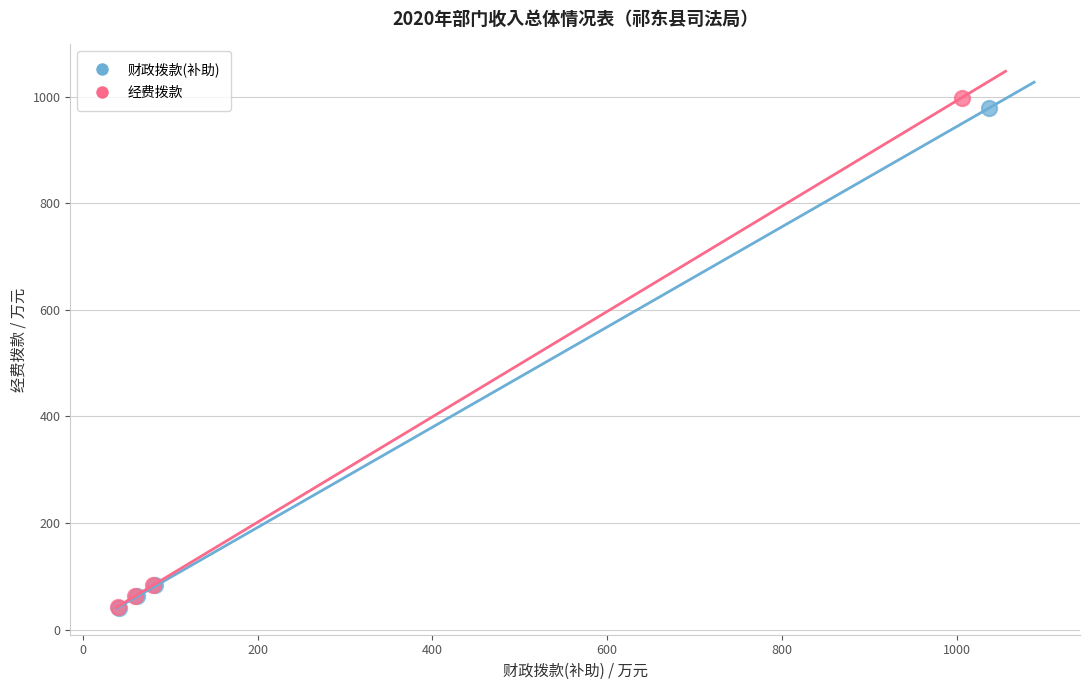

Which series has the largest Y range (max minus min)?

经费拨款